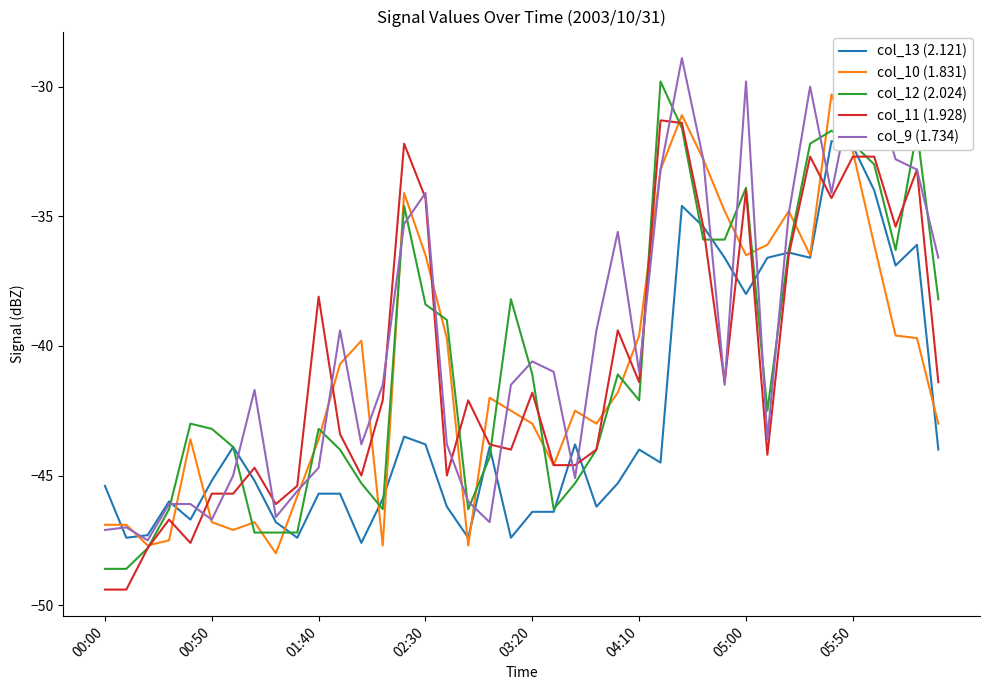

What are all the series names shown in the legend?

col_13 (2.121), col_10 (1.831), col_12 (2.024), col_11 (1.928), col_9 (1.734)